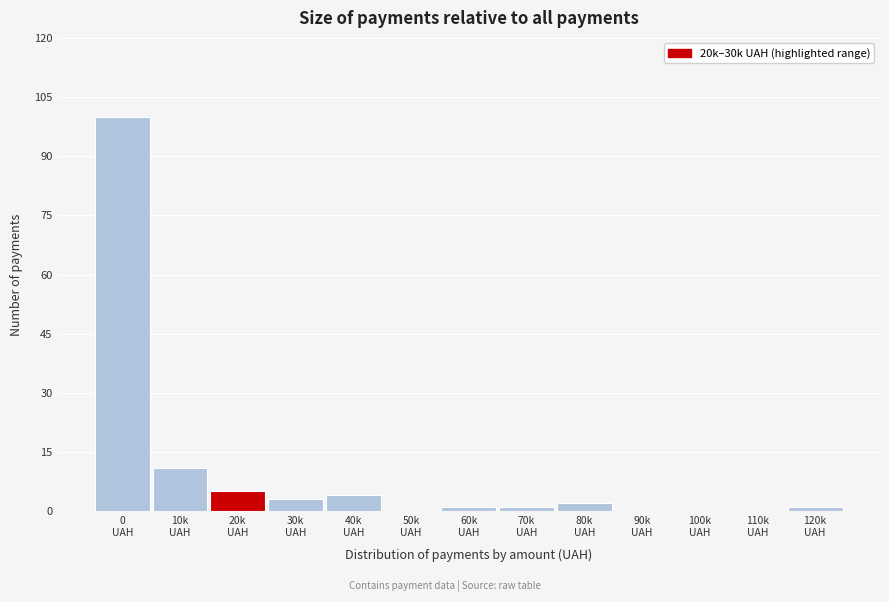

What is the sum of all values?

128